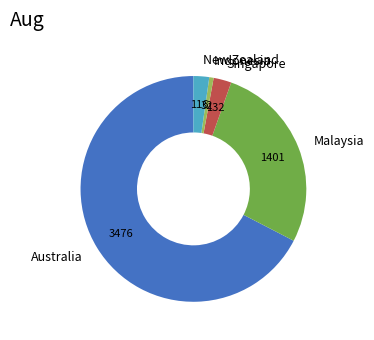

True or false: Malaysia accounts for 17% of the total.

False